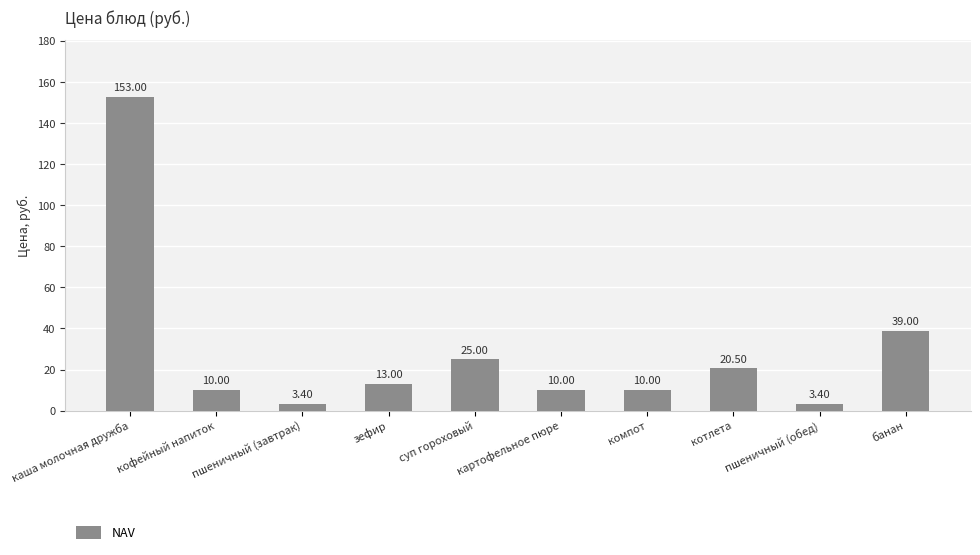

Reading left to right, extract all data points from this chart.

каша молочная дружба=153.0	кофейный напиток=10.0	пшеничный (завтрак)=3.4	зефир=13.0	суп гороховый=25.0	картофельное пюре=10.0	компот=10.0	котлета=20.5	пшеничный (обед)=3.4	банан=39.0